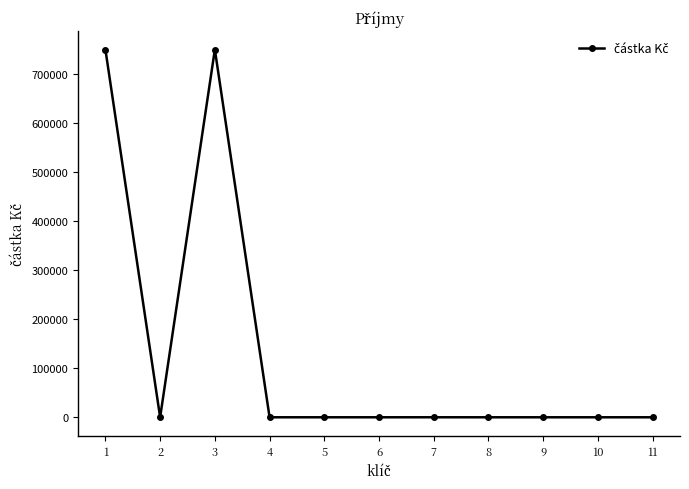

What is the sum of the values at 3 and 1?

1500036